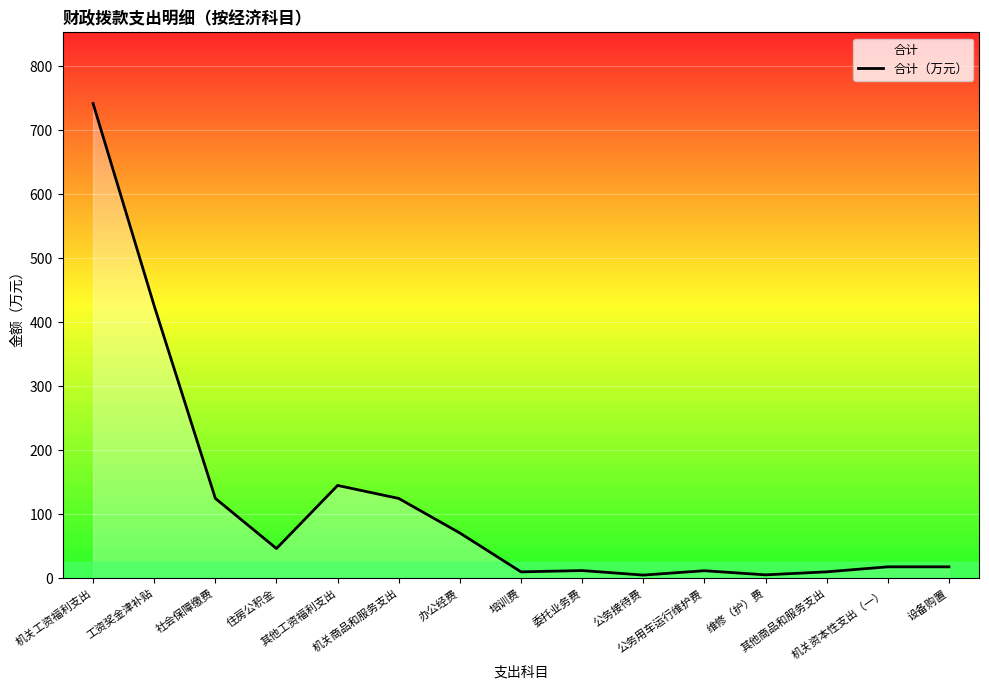

At which category does the data reach its first local peak?

其他工资福利支出